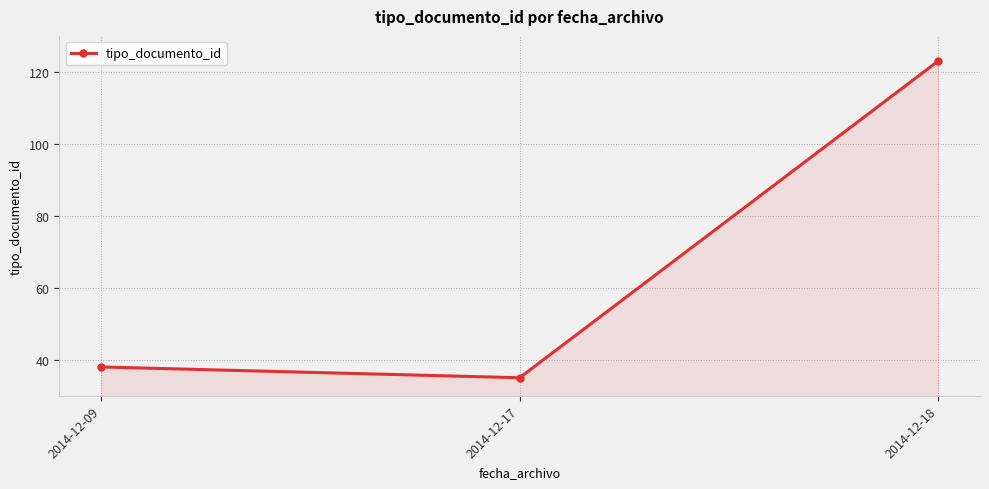

What is the change in value from 2014-12-09 to 2014-12-18?

+85